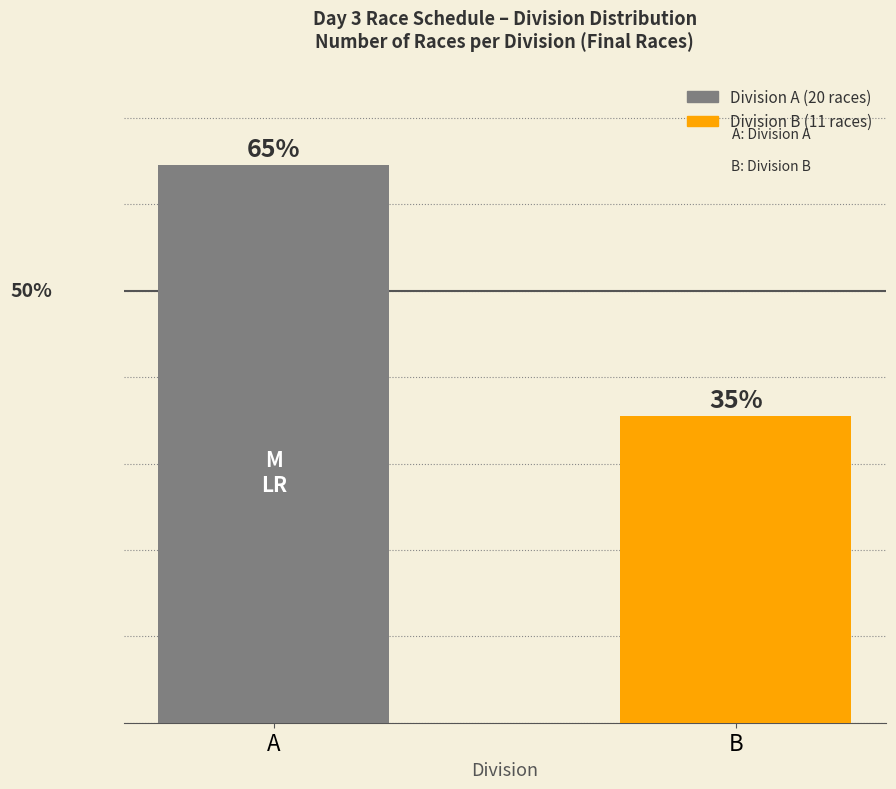

Does the chart contain any negative values?

No